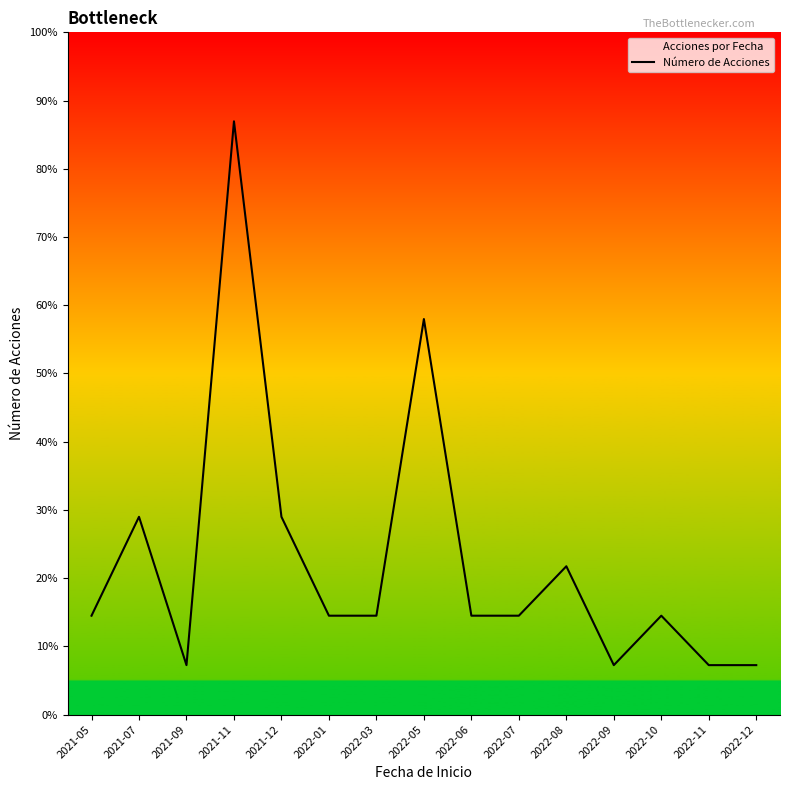

Rank the categories by value from lowest to highest.

2021-09, 2022-09, 2022-11, 2022-12, 2021-05, 2022-01, 2022-03, 2022-06, 2022-07, 2022-10, 2022-08, 2021-07, 2021-12, 2022-05, 2021-11